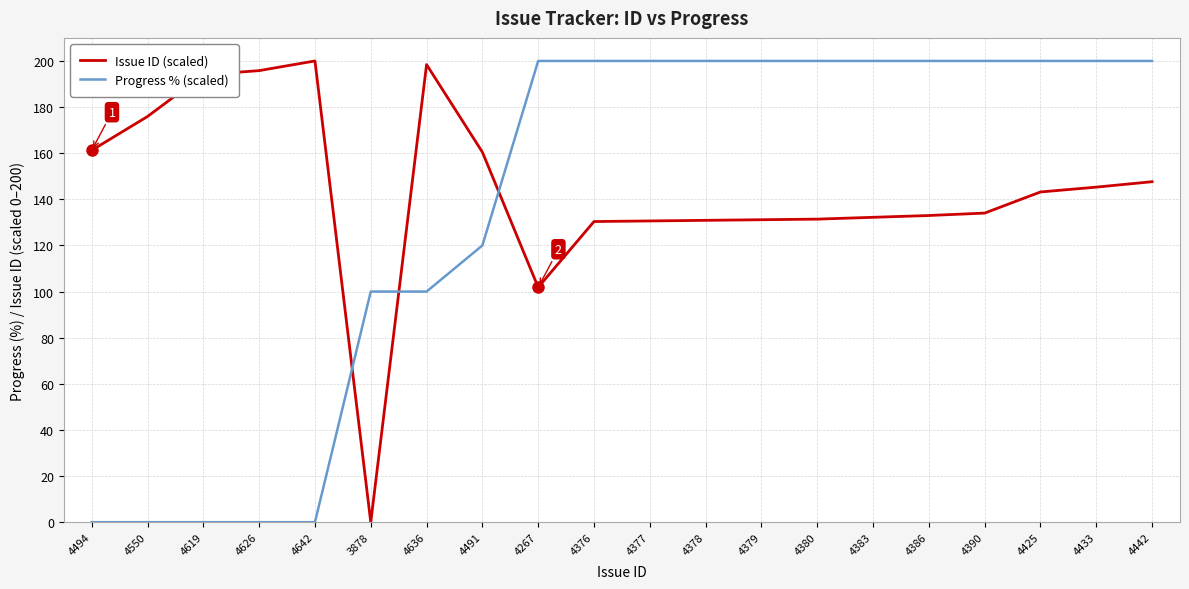

What is the spread (max minus min) of values at 4378?

69.1